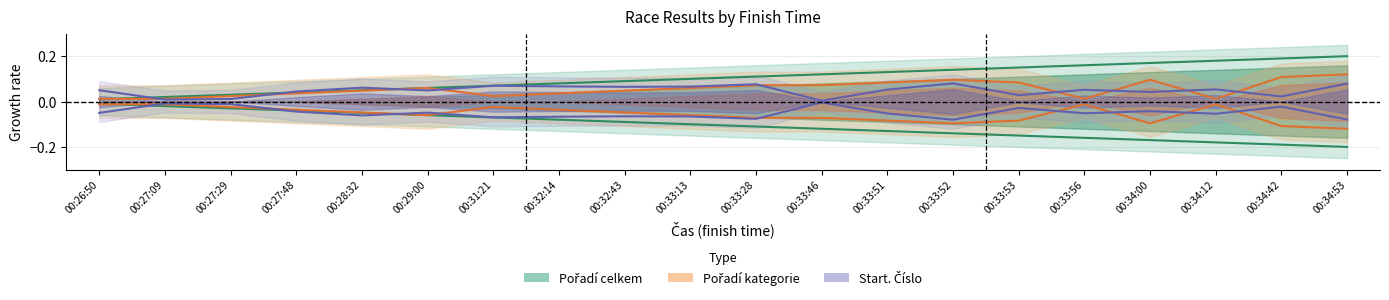

What are all the series names shown in the legend?

Pořadí celkem, Pořadí kategorie, Start. Číslo